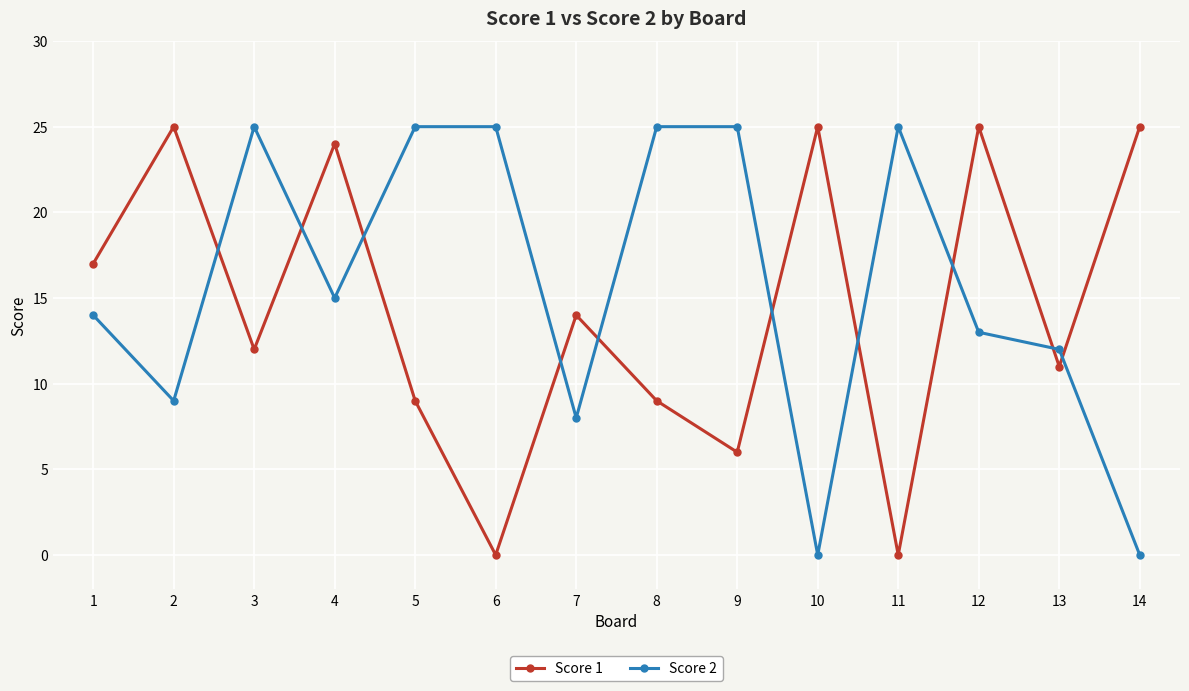

What is the total value across all series at 14?

25